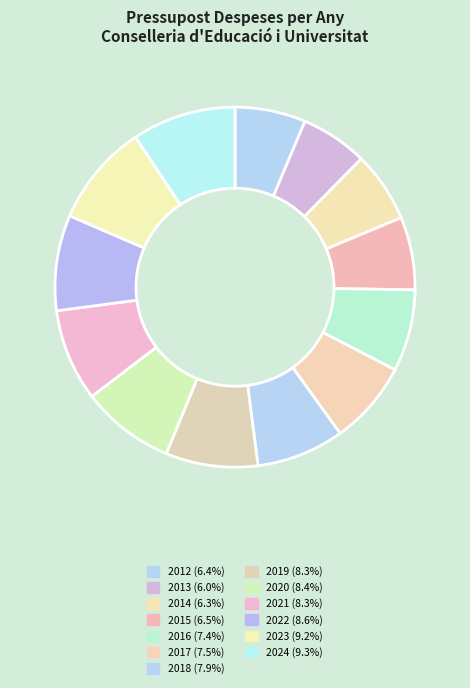

Count the number of slices in the pie.

13